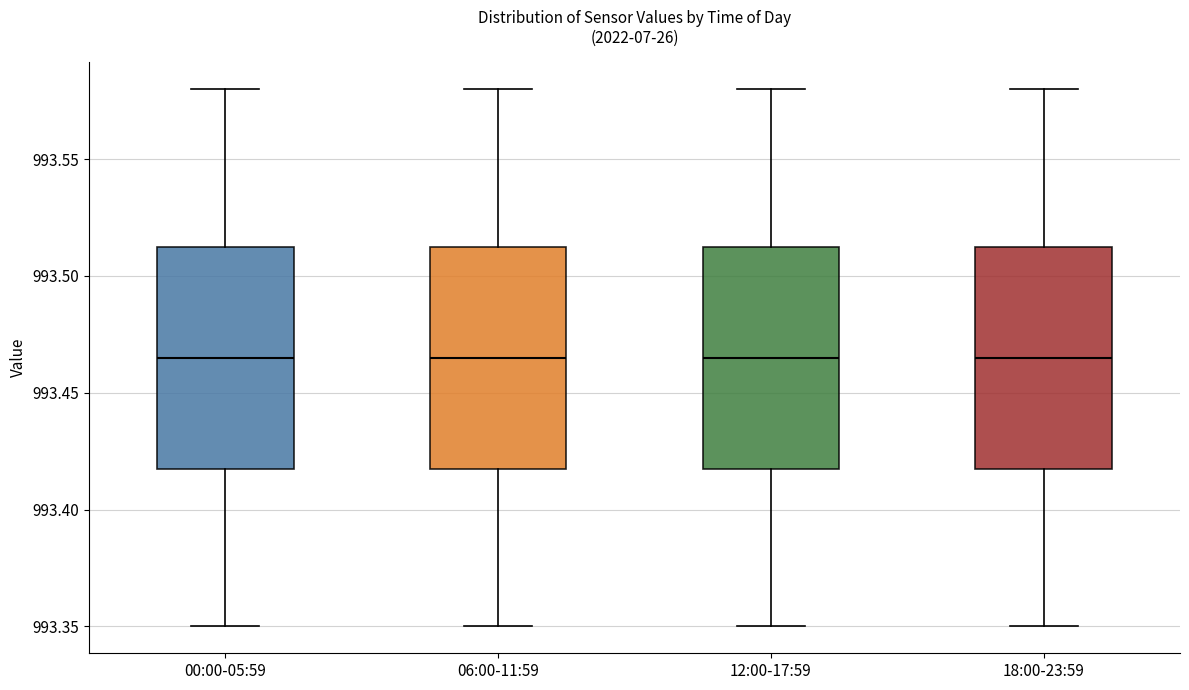

Reading left to right, transcribe this box plot: for each box, give where its median line is, the range the box spans, and where its two whiskers end, as read against the y-axis. The values are not printed on the chart, so give them approximately, as read against the axis.

00:00-05:59: median 993.465, box 993.420 to 993.515, whiskers 993.350 to 993.580
06:00-11:59: median 993.465, box 993.420 to 993.515, whiskers 993.350 to 993.580
12:00-17:59: median 993.465, box 993.420 to 993.515, whiskers 993.350 to 993.580
18:00-23:59: median 993.465, box 993.420 to 993.515, whiskers 993.350 to 993.580